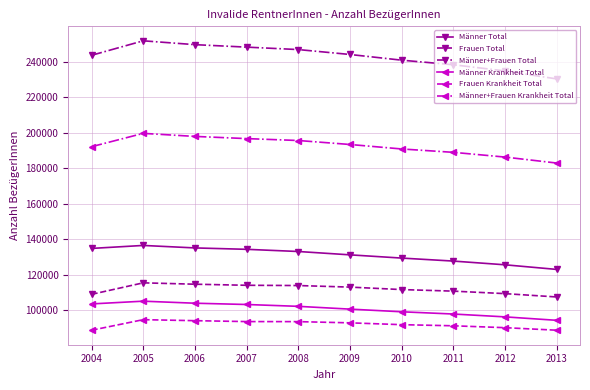

What is the spread (max minus min) of values at 2005?

157216